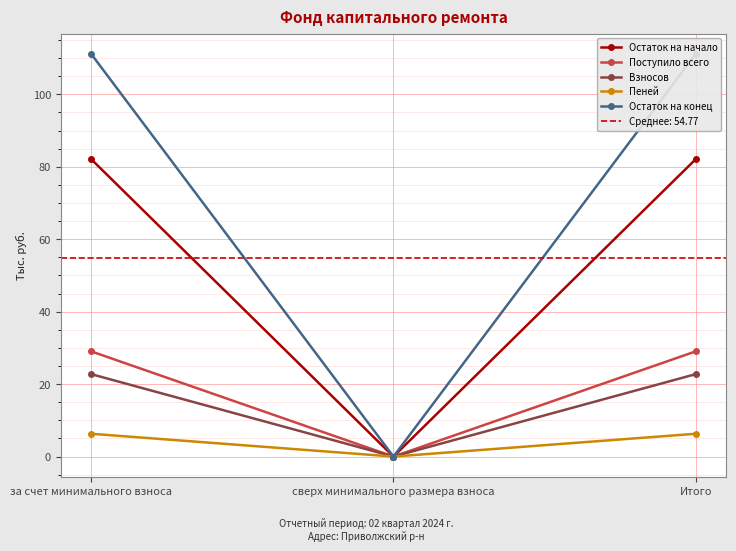

Which series has the widest spread of values?

Остаток на конец